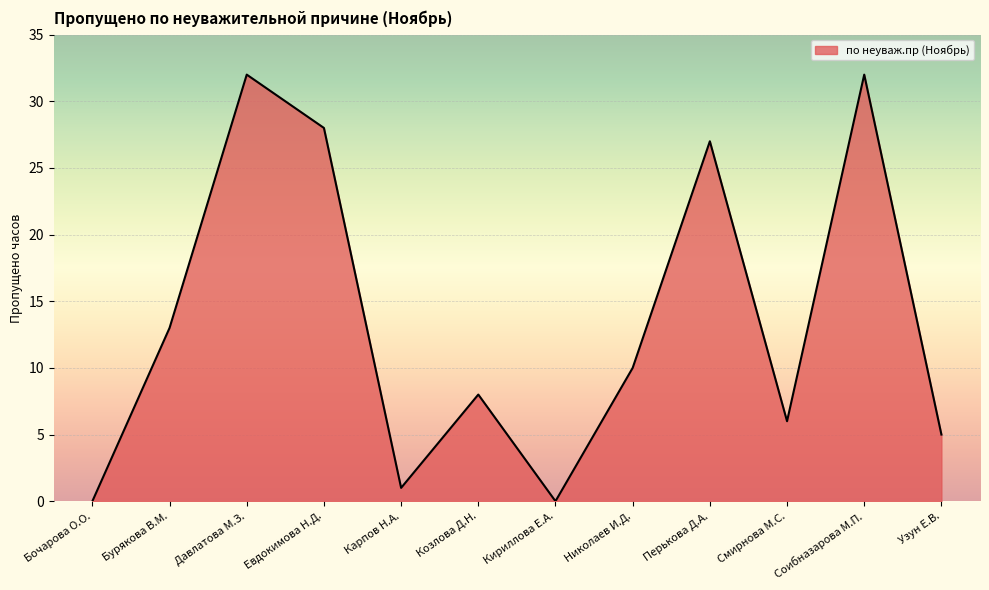

The value at Бочарова О.О. is -17. True or false?

False